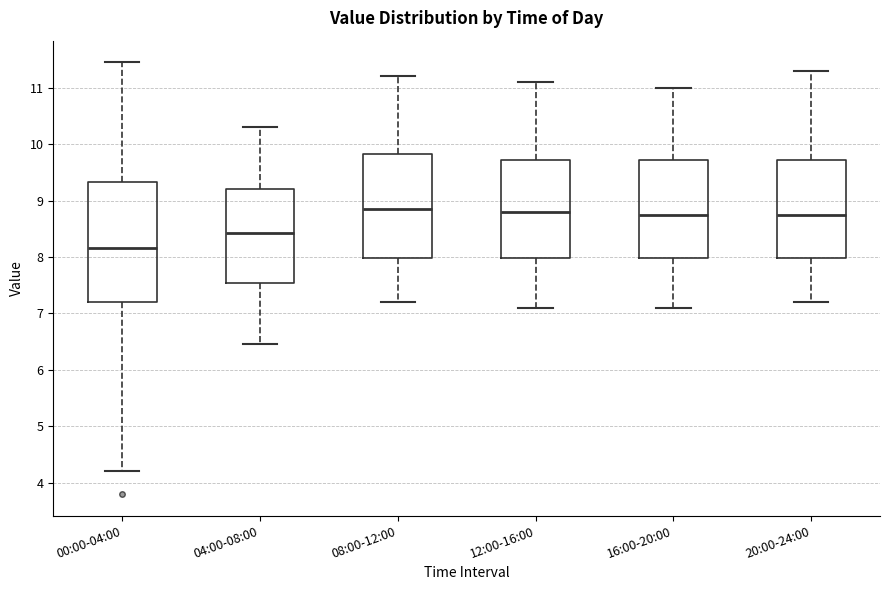

Reading left to right, transcribe this box plot: for each box, give where its median line is, the range the box spans, and where its two whiskers end, as read against the y-axis. The values are not printed on the chart, so give them approximately, as read against the axis.

00:00-04:00: median 8.2, box 7.2 to 9.3, whiskers 4.2 to 11.5
04:00-08:00: median 8.4, box 7.5 to 9.2, whiskers 6.5 to 10.3
08:00-12:00: median 8.9, box 8.0 to 9.8, whiskers 7.2 to 11.2
12:00-16:00: median 8.8, box 8.0 to 9.7, whiskers 7.1 to 11.1
16:00-20:00: median 8.8, box 8.0 to 9.7, whiskers 7.1 to 11.0
20:00-24:00: median 8.8, box 8.0 to 9.7, whiskers 7.2 to 11.3